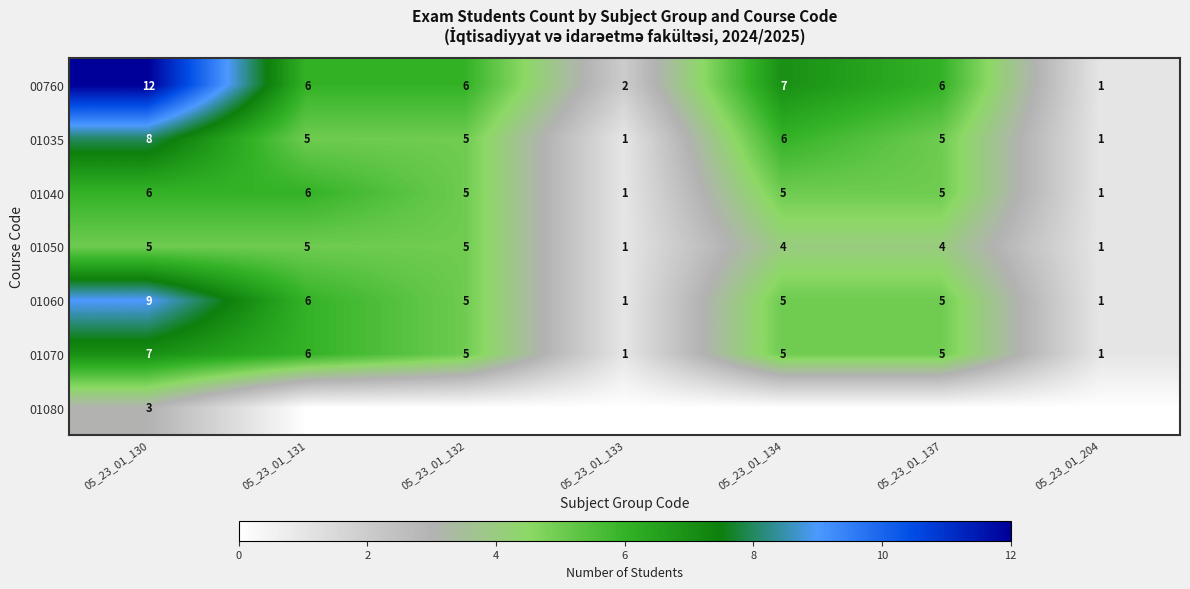

At which category does the chart reach its peak across all series?

05_23_01_130